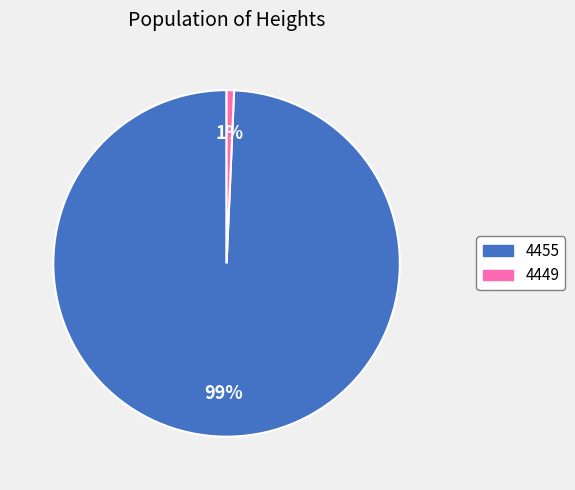

Is it true that 4455 is 89% of the pie?

False